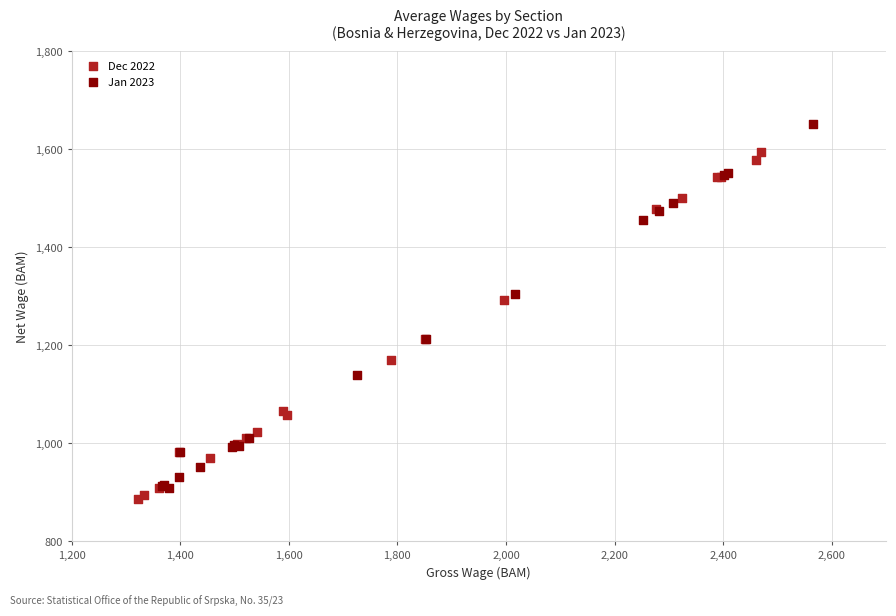

Which series reaches the maximum Y coordinate?

Jan 2023